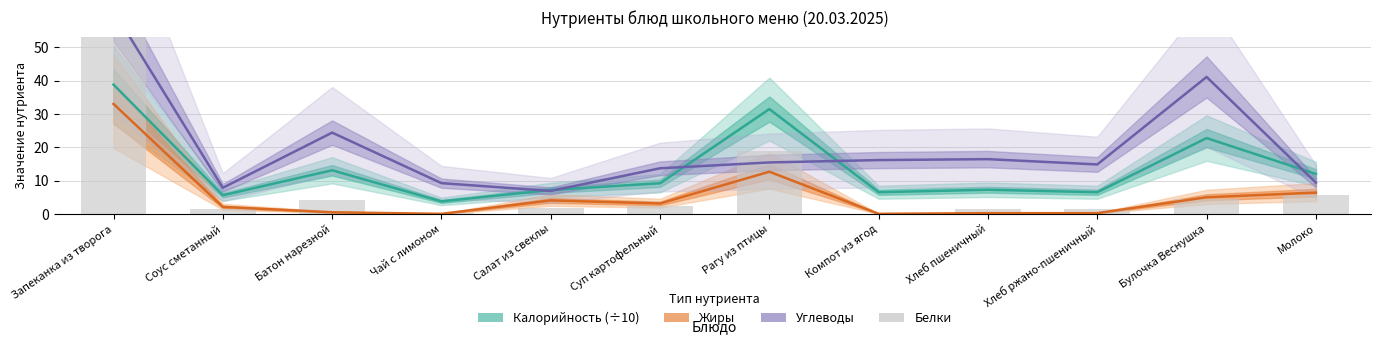

What are all the series names shown in the legend?

Калорийность (÷10), Жиры, Углеводы, Белки